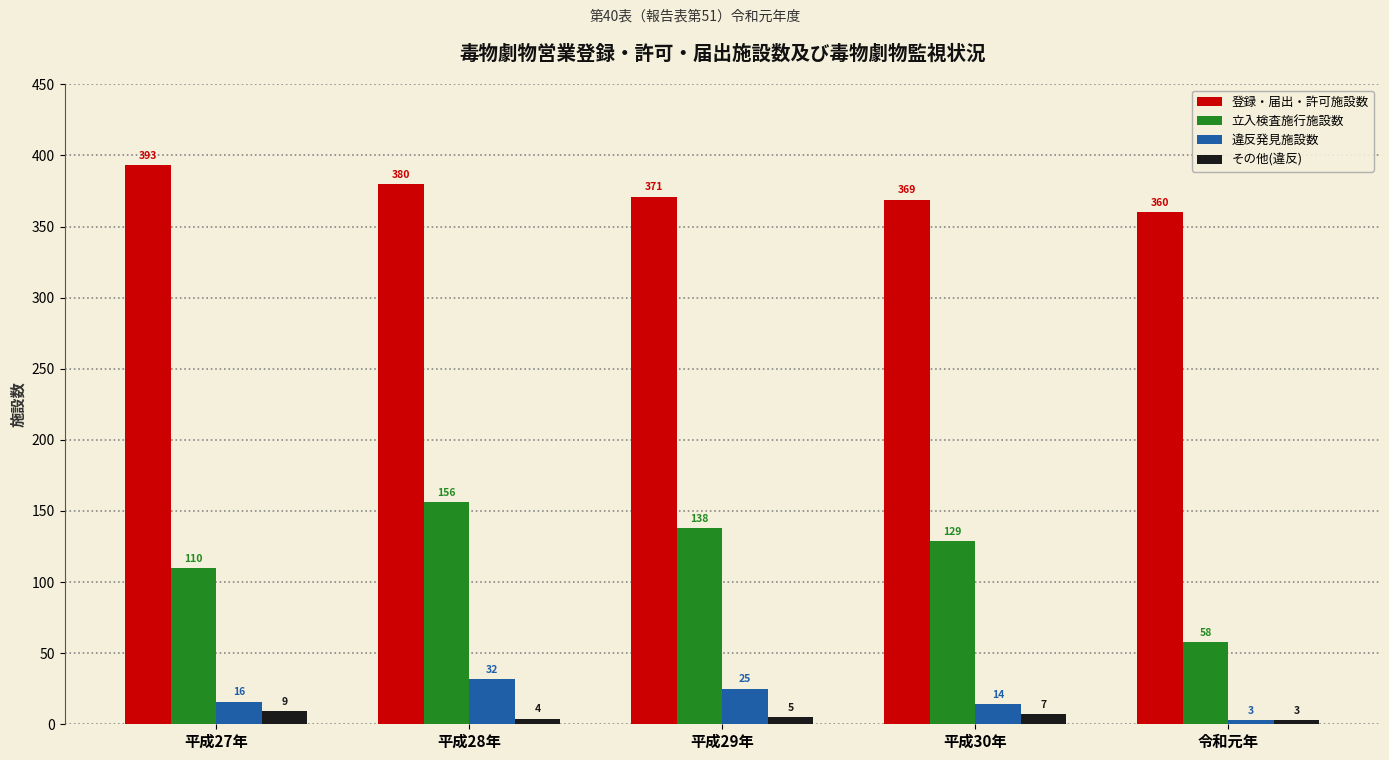

Reading left to right, what are all the values shown in this chart?

登録・届出・許可施設数: 393	380	371	369	360
立入検査施行施設数: 110	156	138	129	58
違反発見施設数: 16	32	25	14	3
その他(違反): 9	4	5	7	3